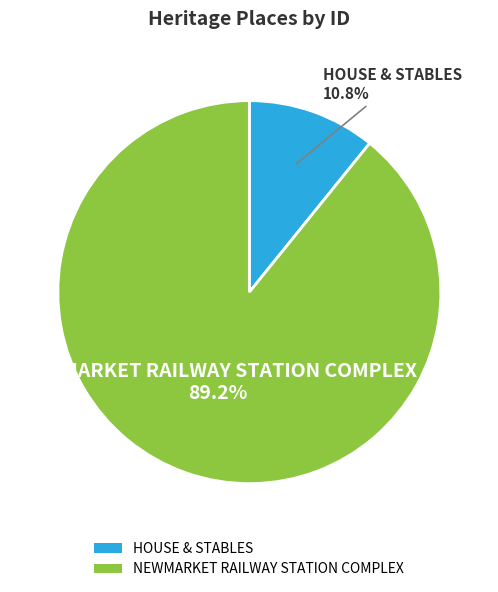

To the nearest percent, what is the difference between the largest and smallest slice percentages?

78%